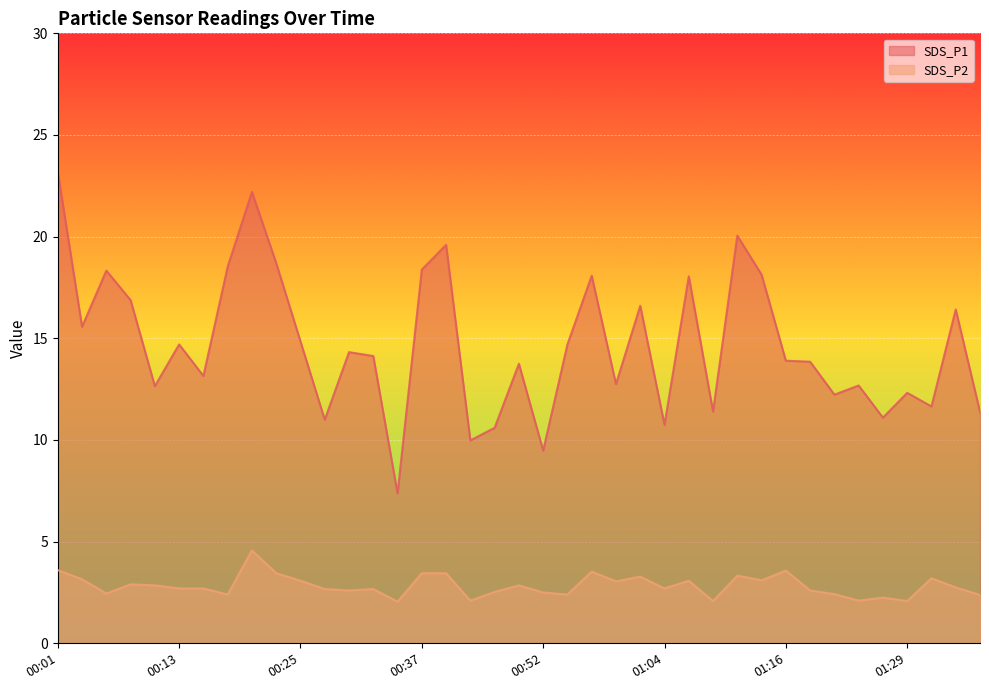

The SDS_P2 series shows 3.5 at 00:23. True or false?

True